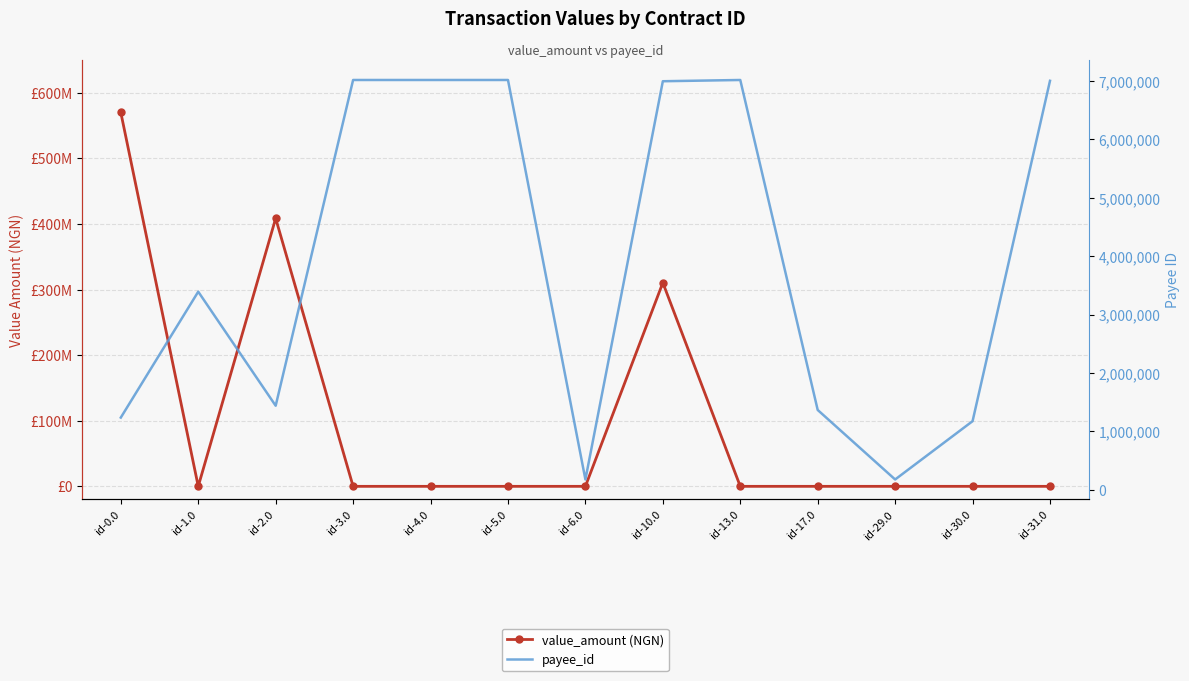

Between id-31.0 and id-6.0, which is larger?

id-31.0